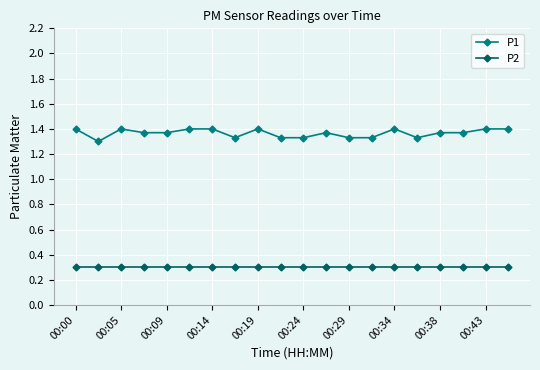

Count the number of categories in the chart.

20